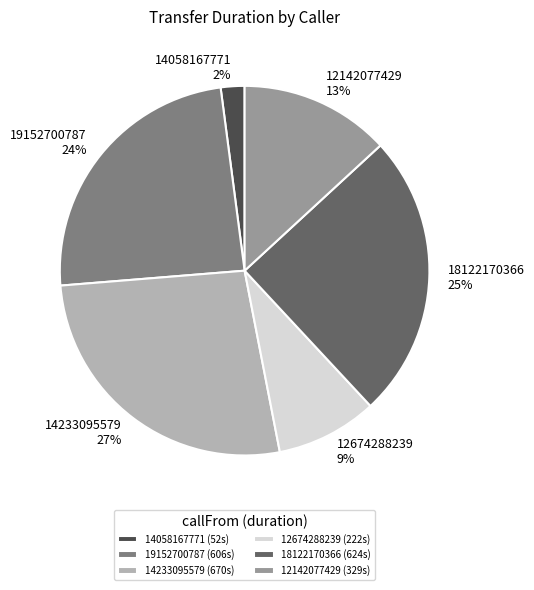

Is there any slice that represents more than half of the pie?

No